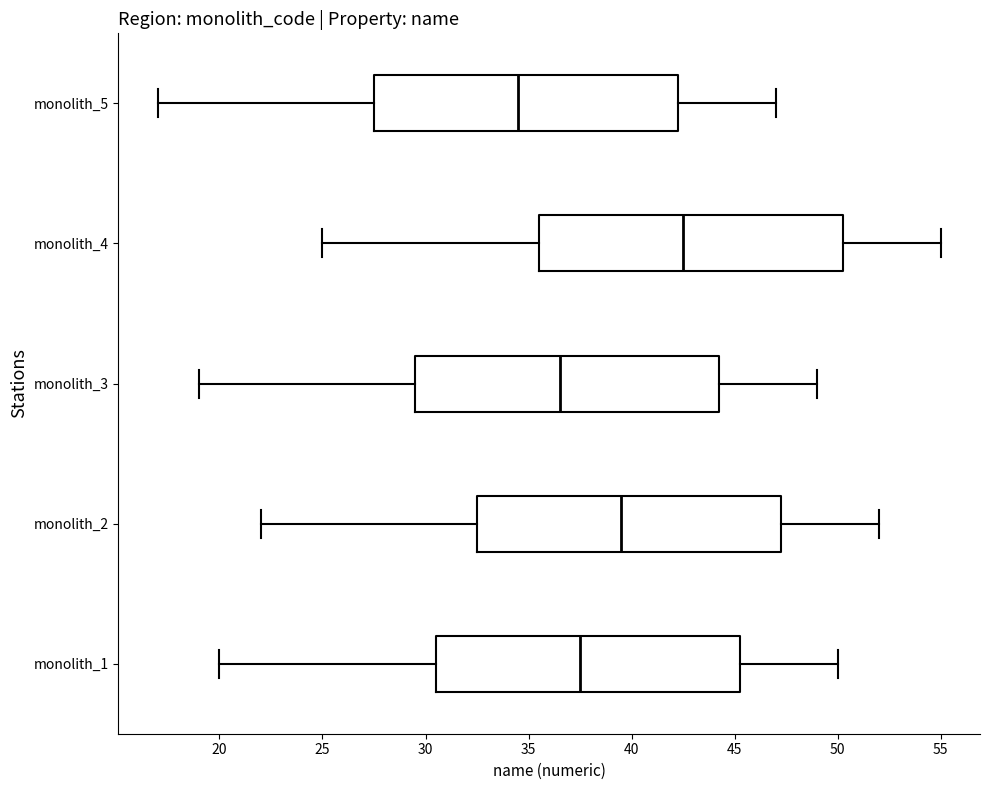

Where is the right edge of the box for monolith_1 on the x-axis? The values are not printed on the chart, so give them approximately, as read against the axis.

45.5